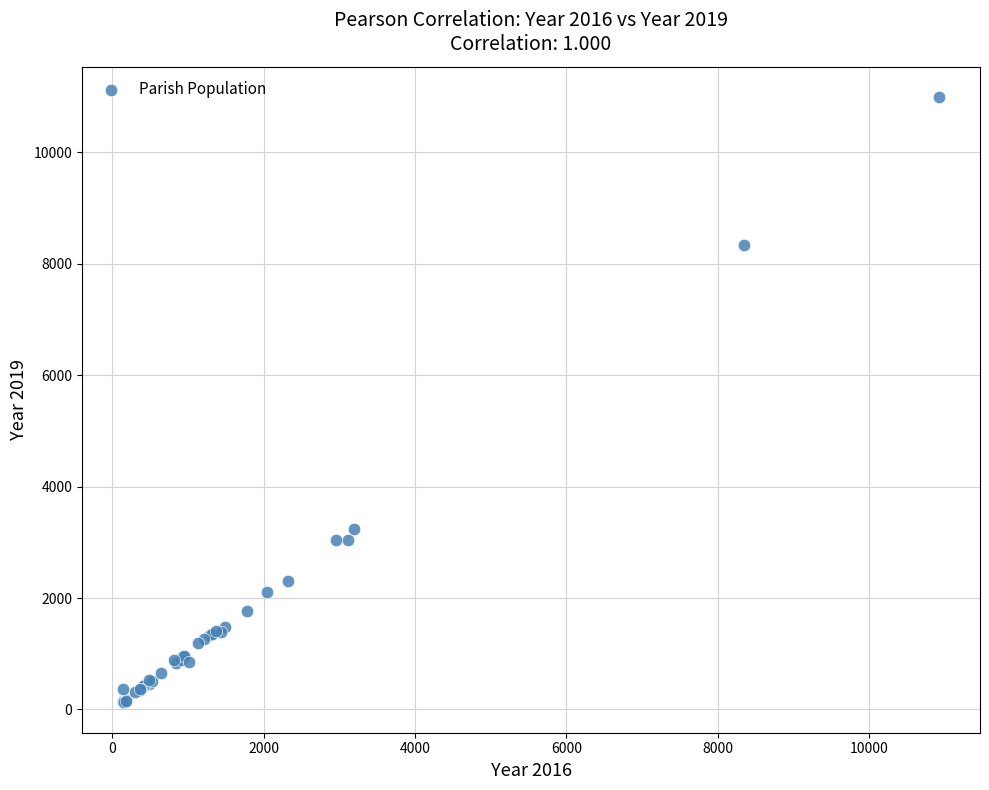

What Y value in the scatter plot is closest to 5559?

3233